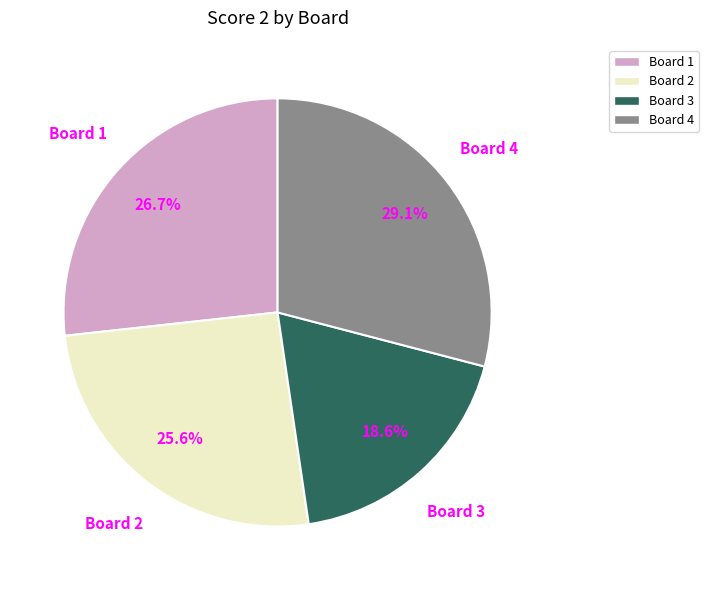

To the nearest percent, what is the difference between the largest and smallest slice percentages?

10%